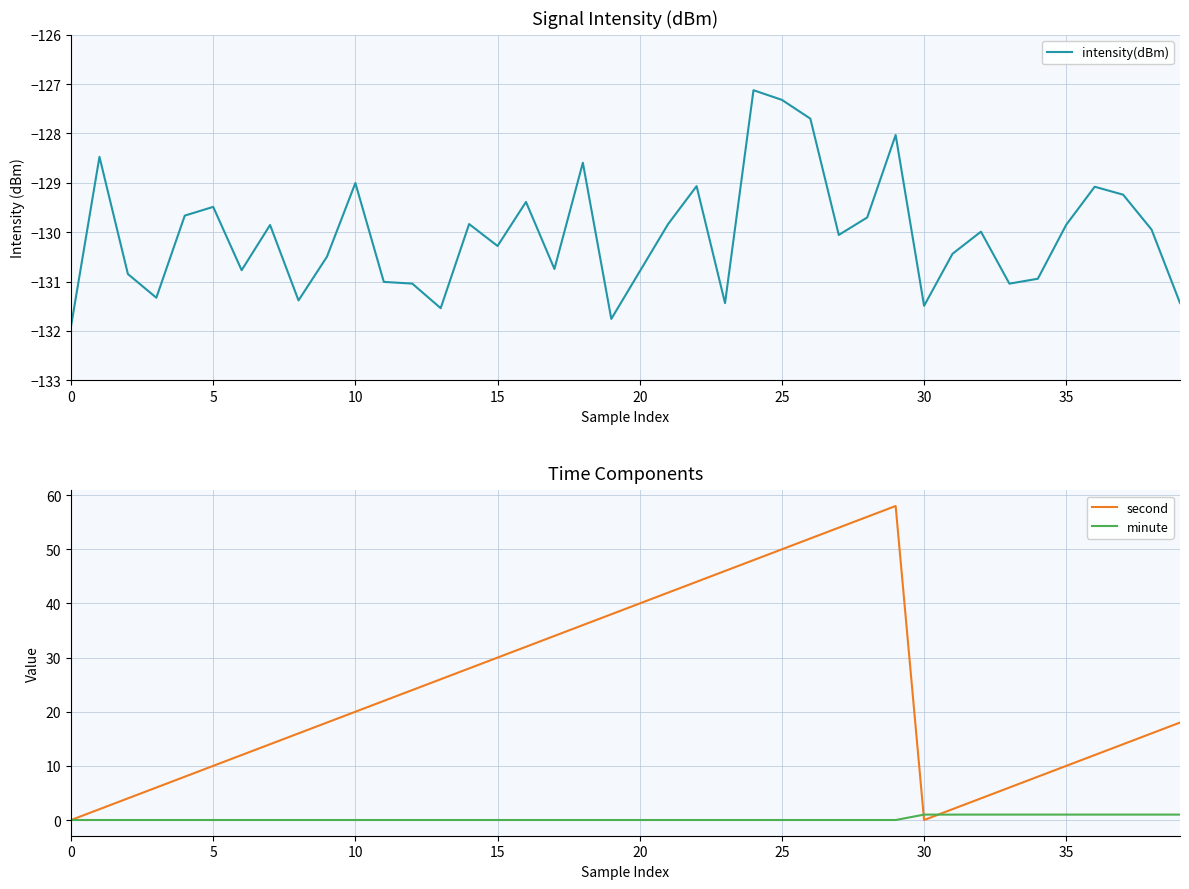

What is the average value of the second series?

24